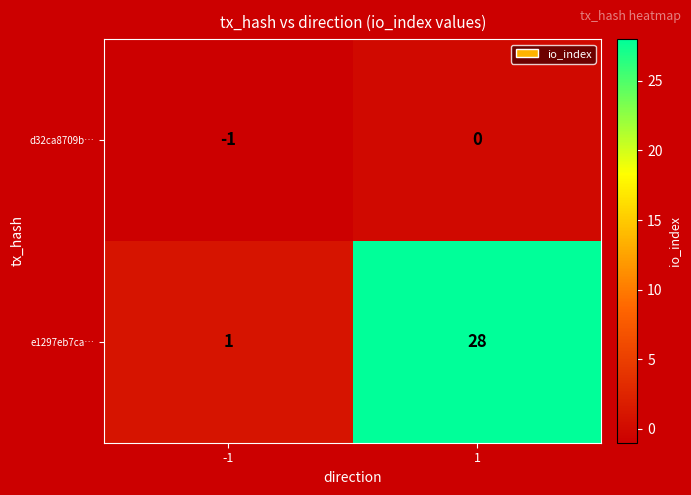

What is the greatest value displayed?

28